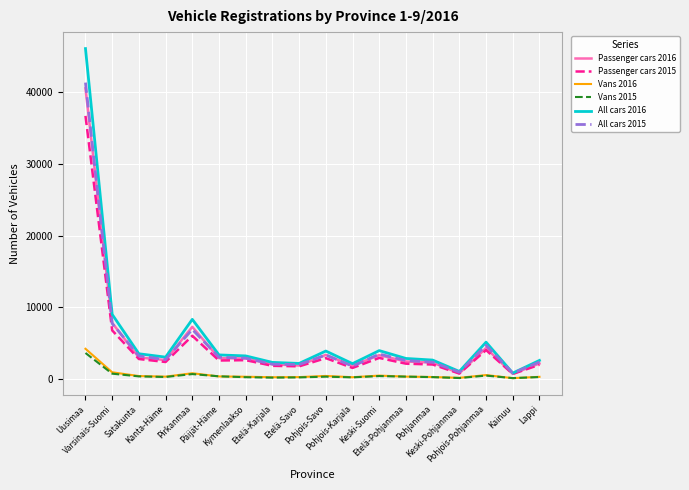

List the series in order of their peak value, lowest first.

Vans 2015, Vans 2016, Passenger cars 2015, Passenger cars 2016, All cars 2015, All cars 2016